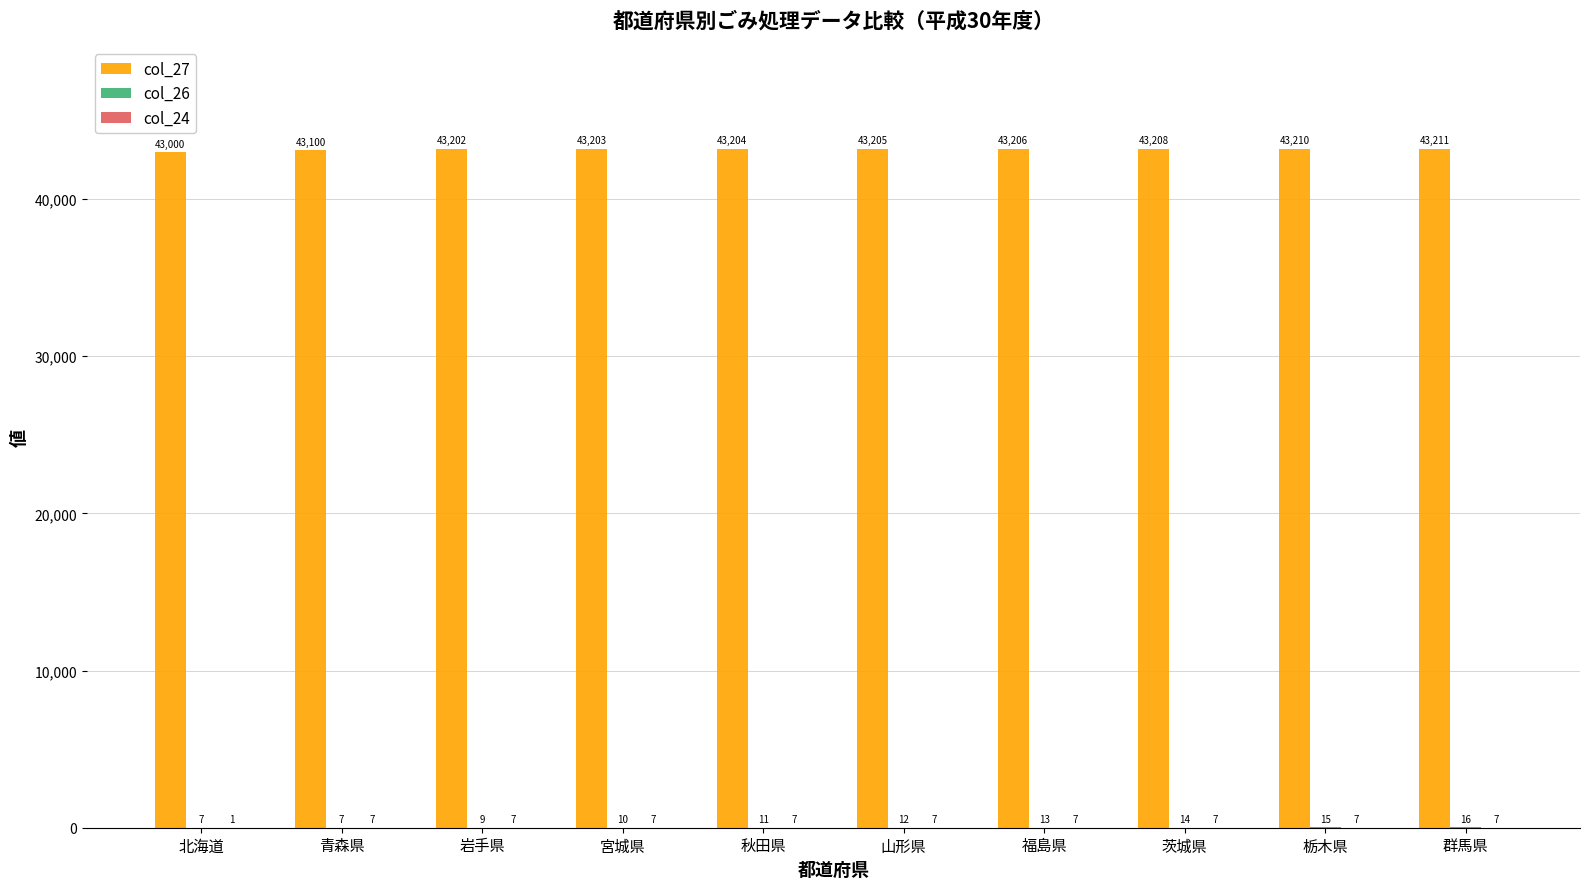

What is the sum of the col_27 values at 山形県 and 北海道?

86205